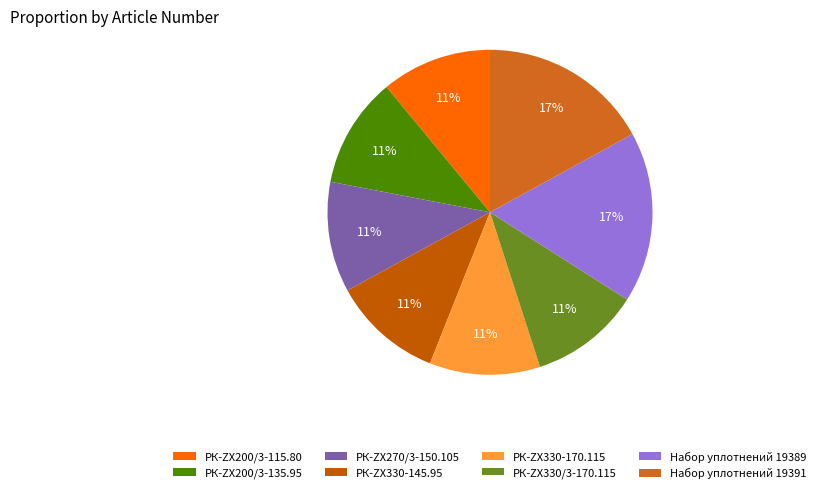

Which has a higher value, Набор уплотнений 19389 or РК-ZX200/3-135.95?

Набор уплотнений 19389